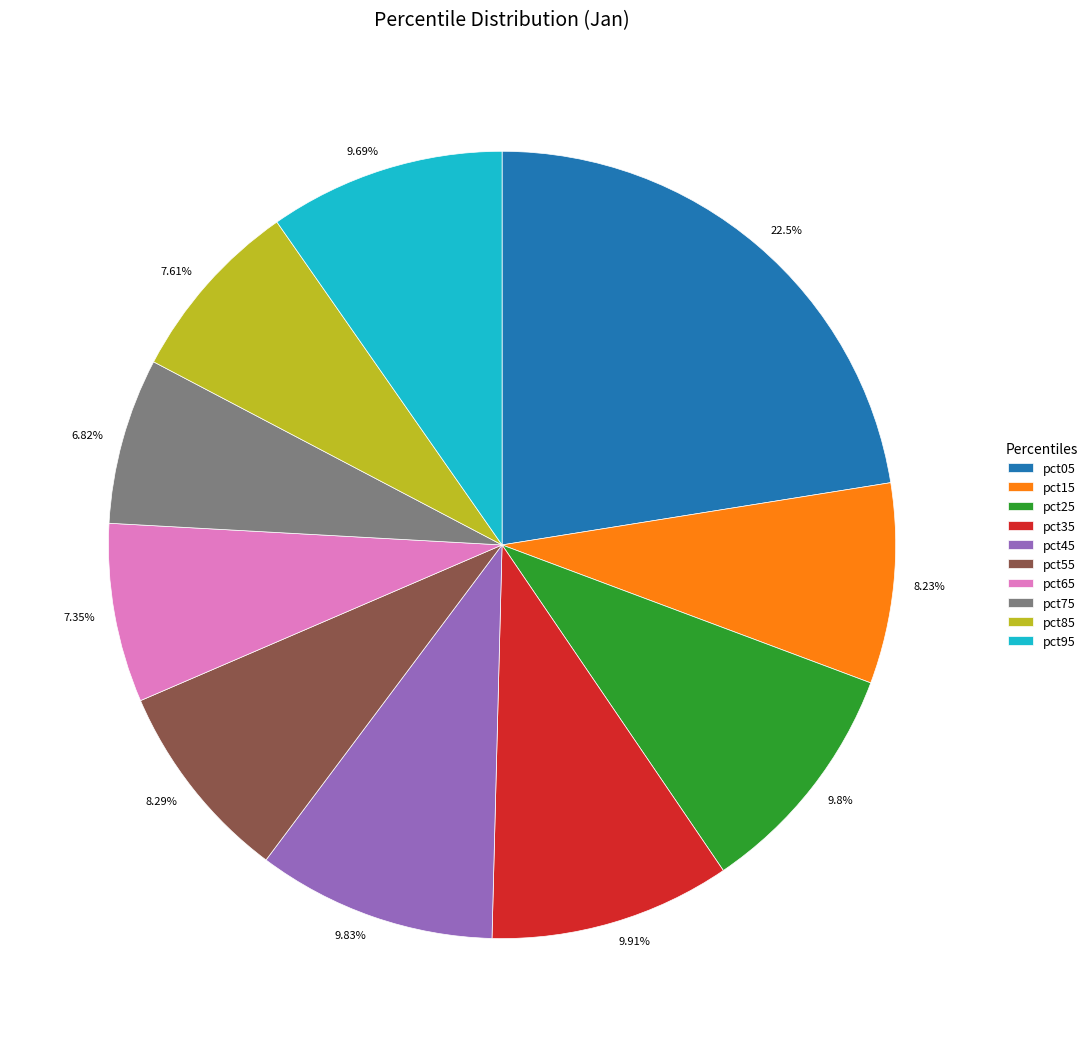

Count the number of slices in the pie.

10